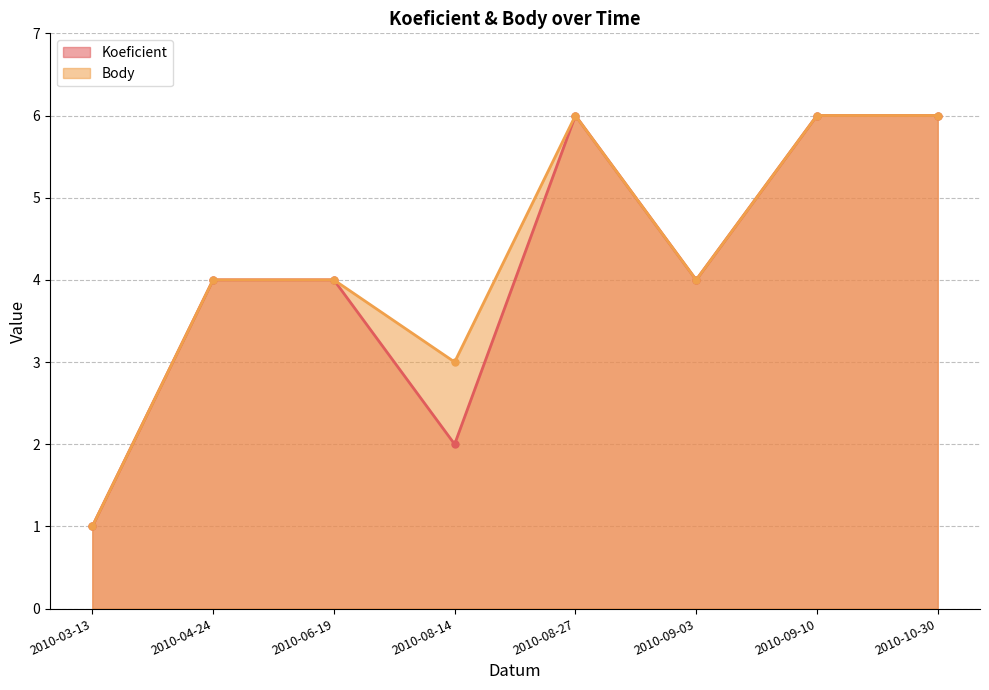

How many lines are shown in the chart?

2